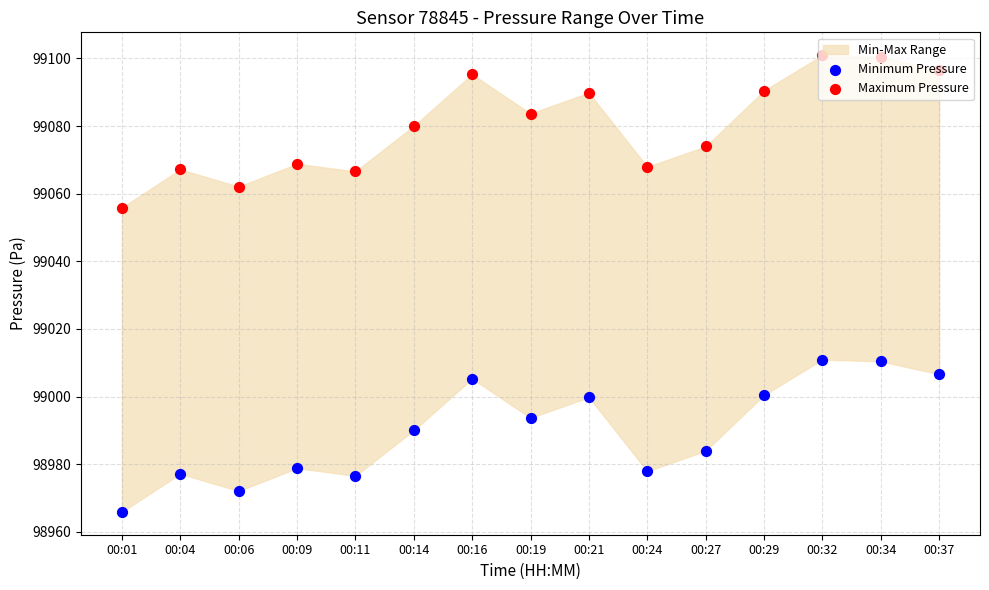

Which series reaches the maximum Y coordinate?

Maximum Pressure